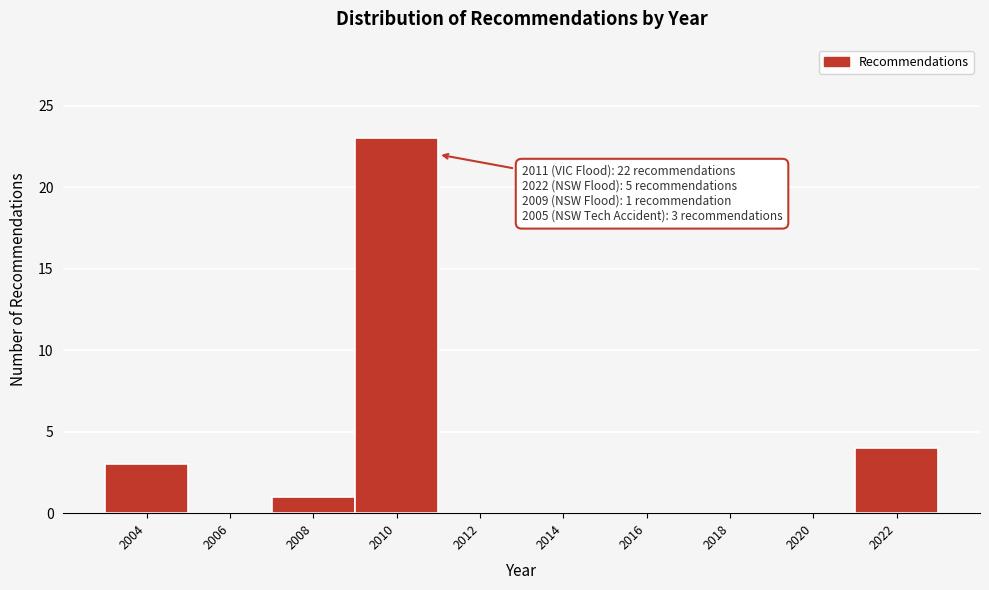

Reading left to right, transcribe all the data shown in this chart.

2004=3	2006=0	2008=1	2010=23	2012=0	2014=0	2016=0	2018=0	2020=0	2022=4